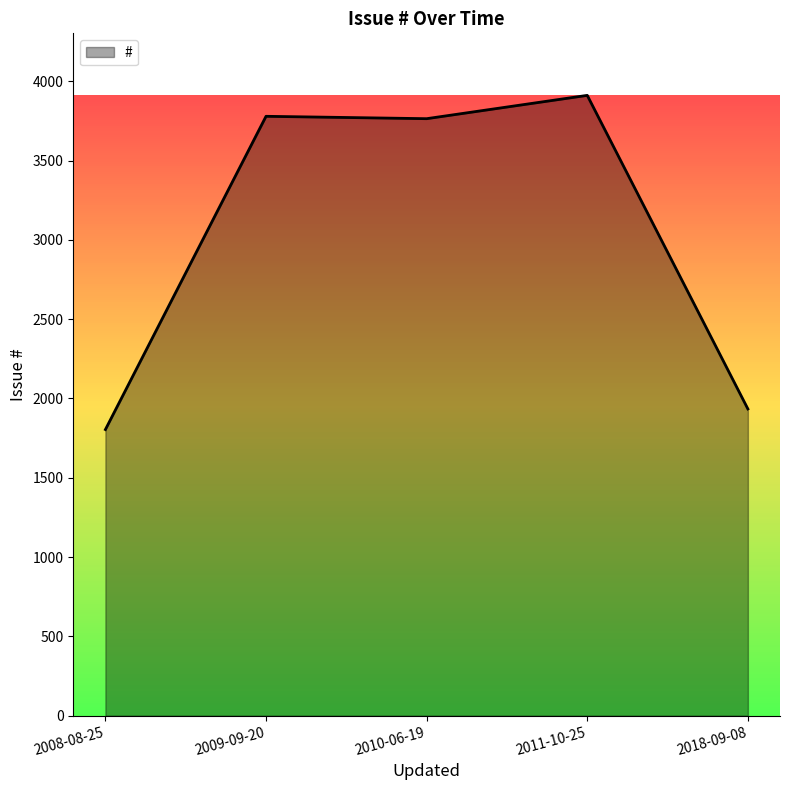

How many lines are shown in the chart?

1